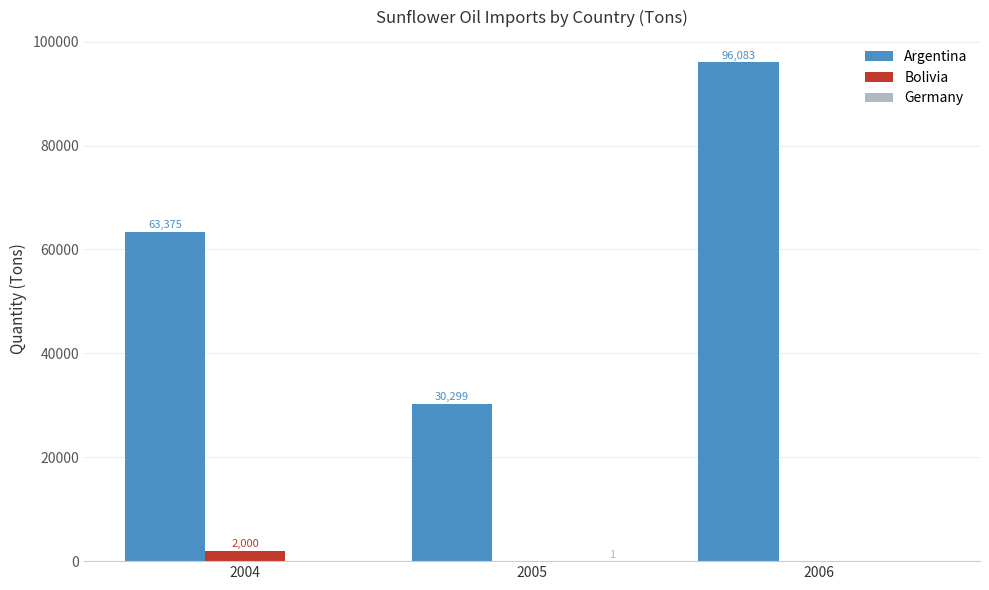

What value does the Argentina series have at 2005?

30299